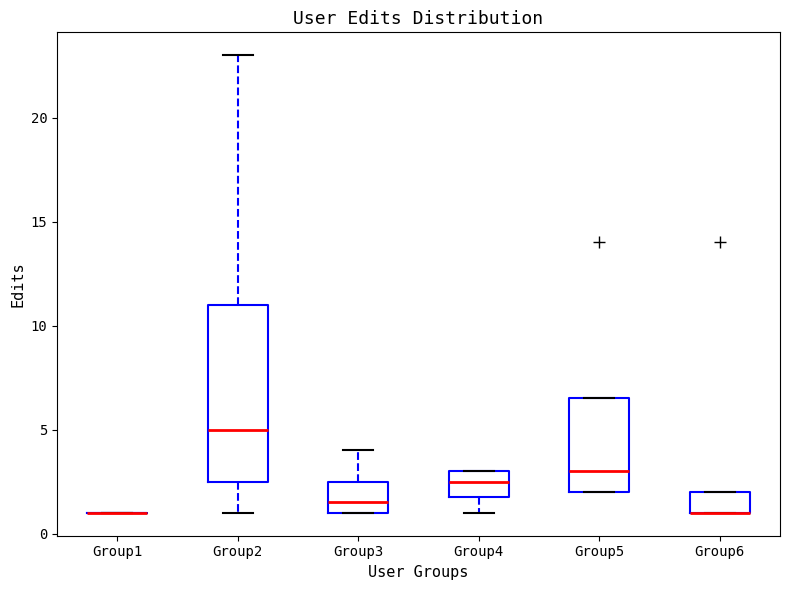

Reading left to right, transcribe this box plot: for each box, give where its median line is, the range the box spans, and where its two whiskers end, as read against the y-axis. The values are not printed on the chart, so give them approximately, as read against the axis.

Group1: box collapsed to a line at 1.0, whiskers 1.0 to 1.0
Group2: median 5.0, box 2.5 to 11.0, whiskers 1.0 to 23.0
Group3: median 1.5, box 1.0 to 2.5, whiskers 1.0 to 4.0
Group4: median 2.5, box 2.0 to 3.0, whiskers 1.0 to 3.0
Group5: median 3.0, box 2.0 to 6.5, whiskers 2.0 to 6.5
Group6: median 1.0 (drawn on the box's lower edge), box 1.0 to 2.0, whiskers 1.0 to 2.0